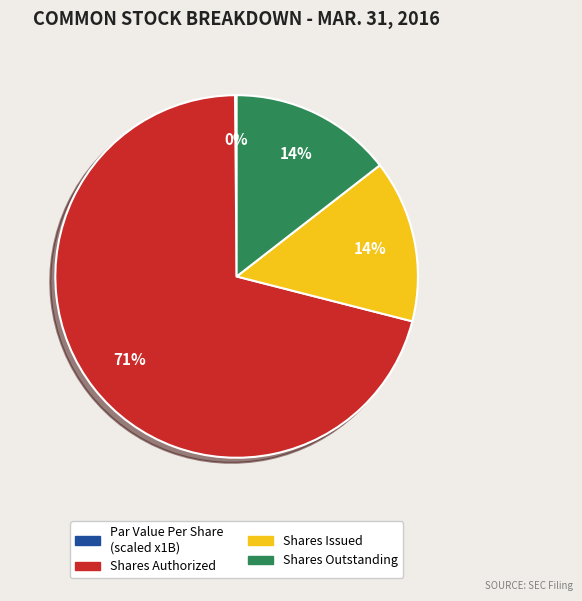

To the nearest percent, what is the average slice percentage?

25%